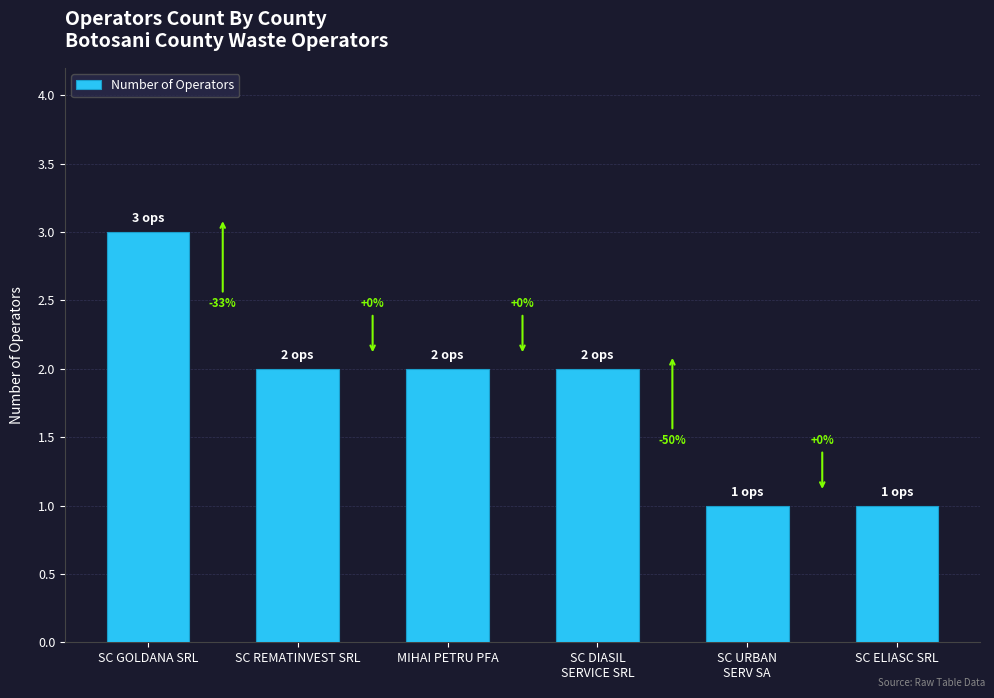

What value does the data have at SC REMATINVEST SRL?

2